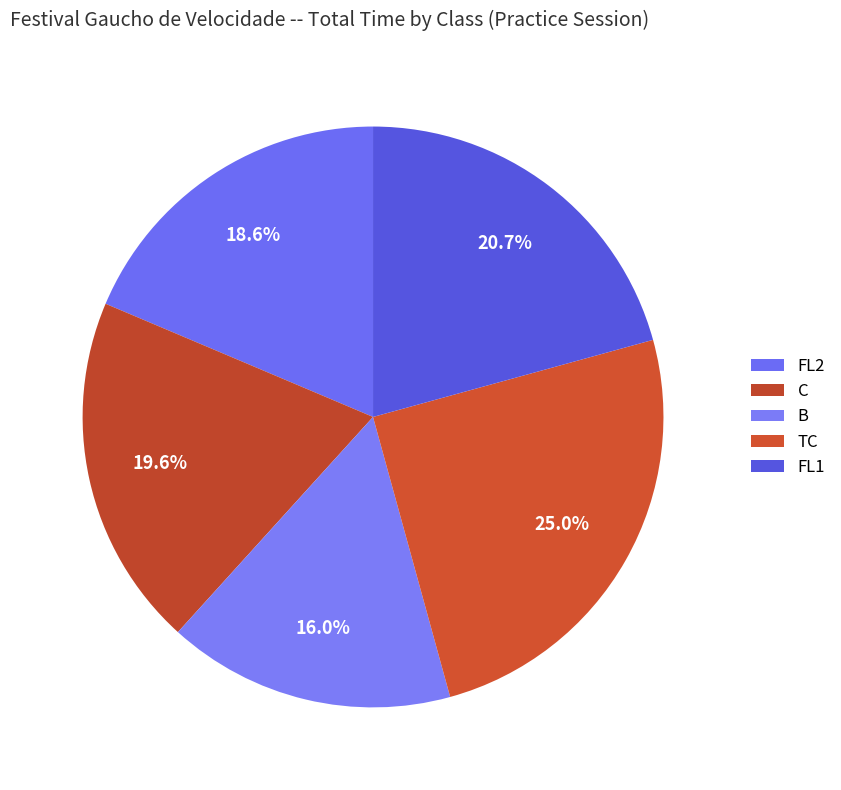

True or false: FL1 accounts for 21% of the total.

True